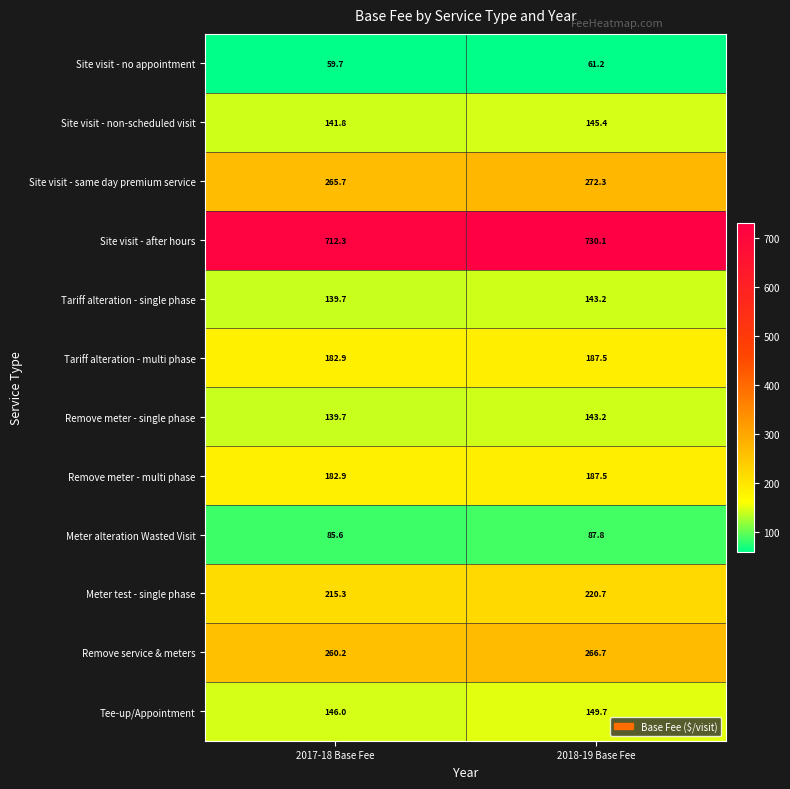

Reading left to right, transcribe all the data shown in this chart.

Site visit - no appointment: 2017-18 Base Fee=59.7	2018-19 Base Fee=61.2
Site visit - non-scheduled visit: 2017-18 Base Fee=141.8	2018-19 Base Fee=145.4
Site visit - same day premium service: 2017-18 Base Fee=265.7	2018-19 Base Fee=272.3
Site visit - after hours: 2017-18 Base Fee=712.3	2018-19 Base Fee=730.1
Tariff alteration - single phase: 2017-18 Base Fee=139.7	2018-19 Base Fee=143.2
Tariff alteration - multi phase: 2017-18 Base Fee=182.9	2018-19 Base Fee=187.5
Remove meter - single phase: 2017-18 Base Fee=139.7	2018-19 Base Fee=143.2
Remove meter - multi phase: 2017-18 Base Fee=182.9	2018-19 Base Fee=187.5
Meter alteration Wasted Visit: 2017-18 Base Fee=85.6	2018-19 Base Fee=87.8
Meter test - single phase: 2017-18 Base Fee=215.3	2018-19 Base Fee=220.7
Remove service & meters: 2017-18 Base Fee=260.2	2018-19 Base Fee=266.7
Tee-up/Appointment: 2017-18 Base Fee=146.0	2018-19 Base Fee=149.7